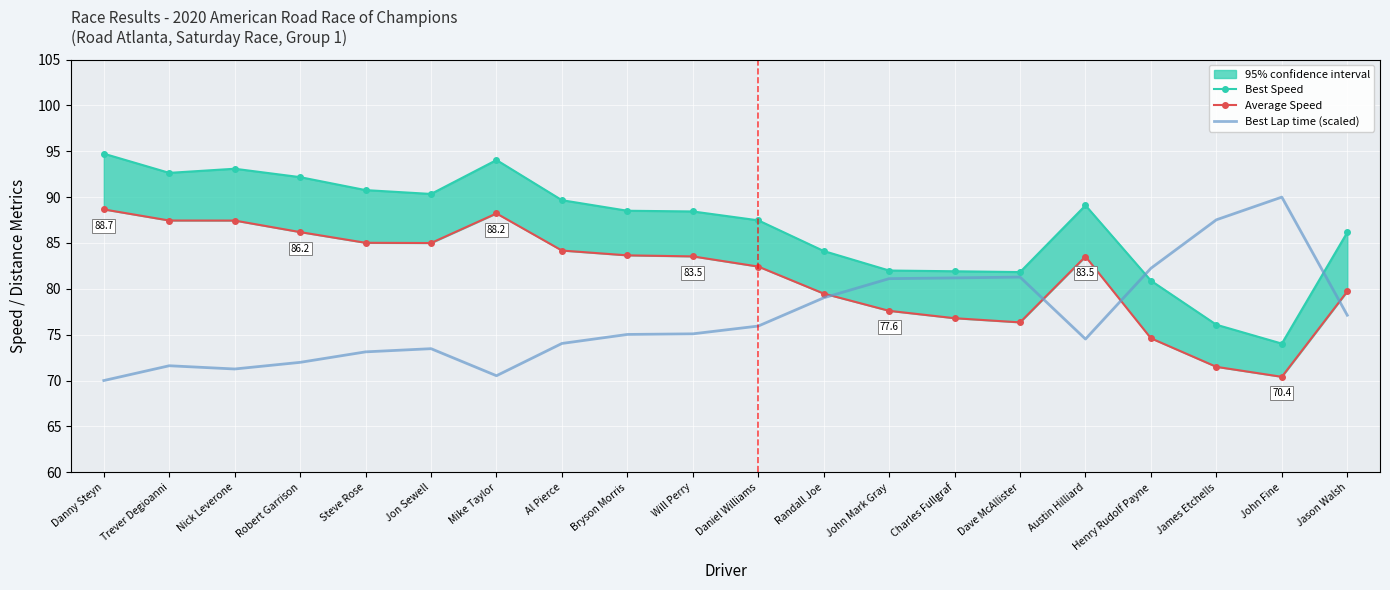

How many lines are shown in the chart?

3